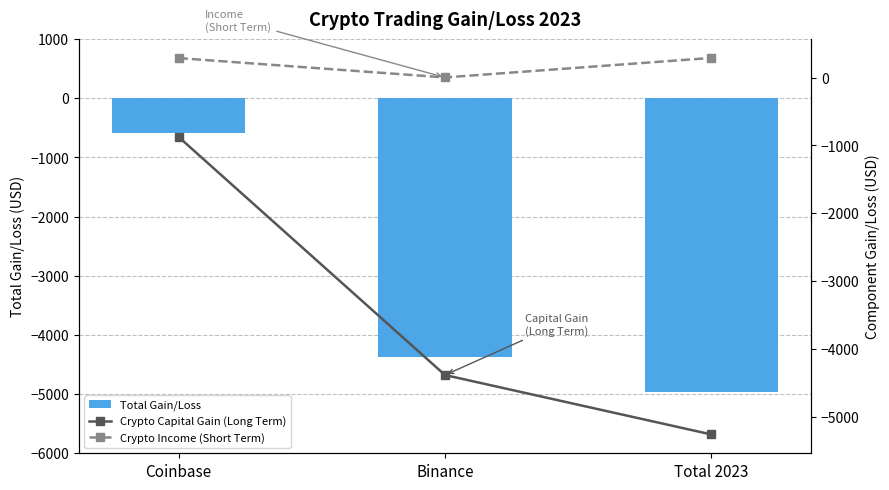

The Total Gain/Loss series shows -587.9 at Coinbase. True or false?

True